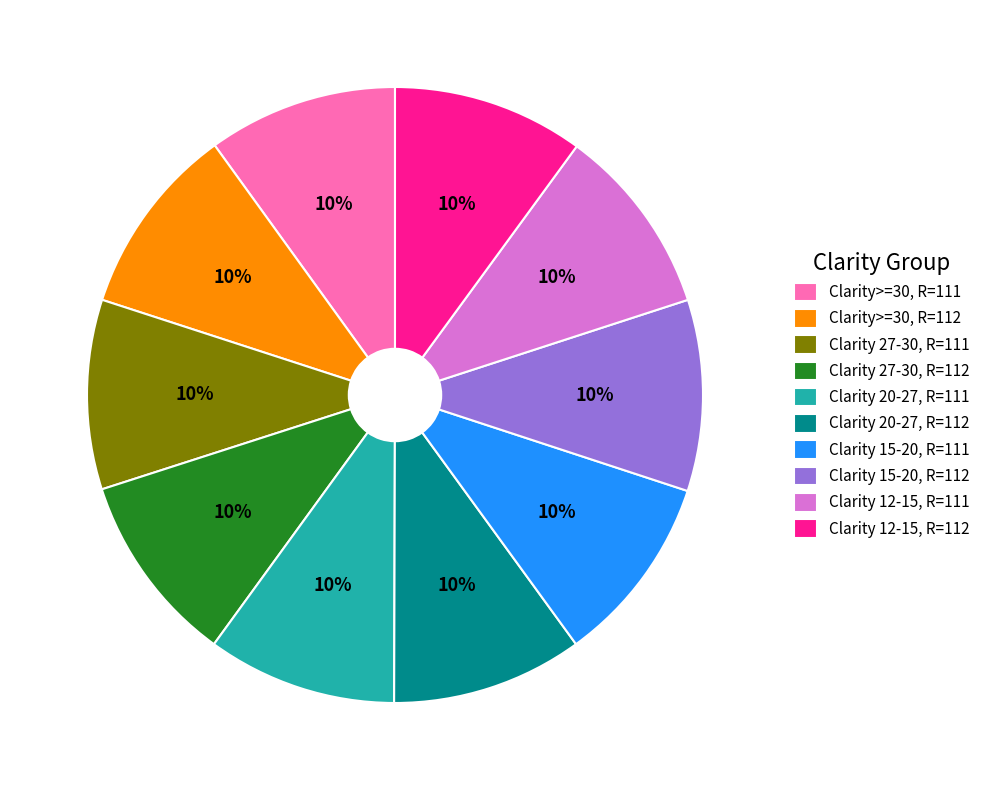

To the nearest percent, what is the average slice percentage?

10%